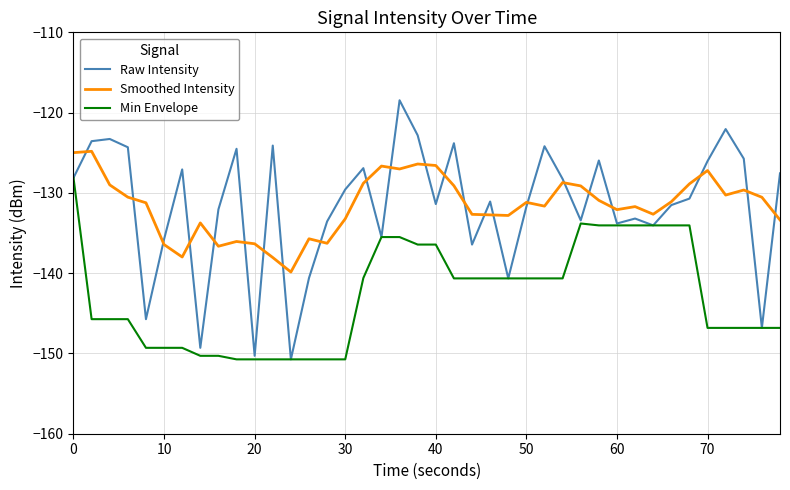

What is the smallest value displayed?

-150.7